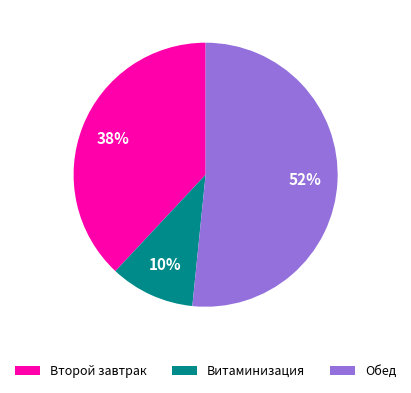

How many slices are in this pie chart?

3